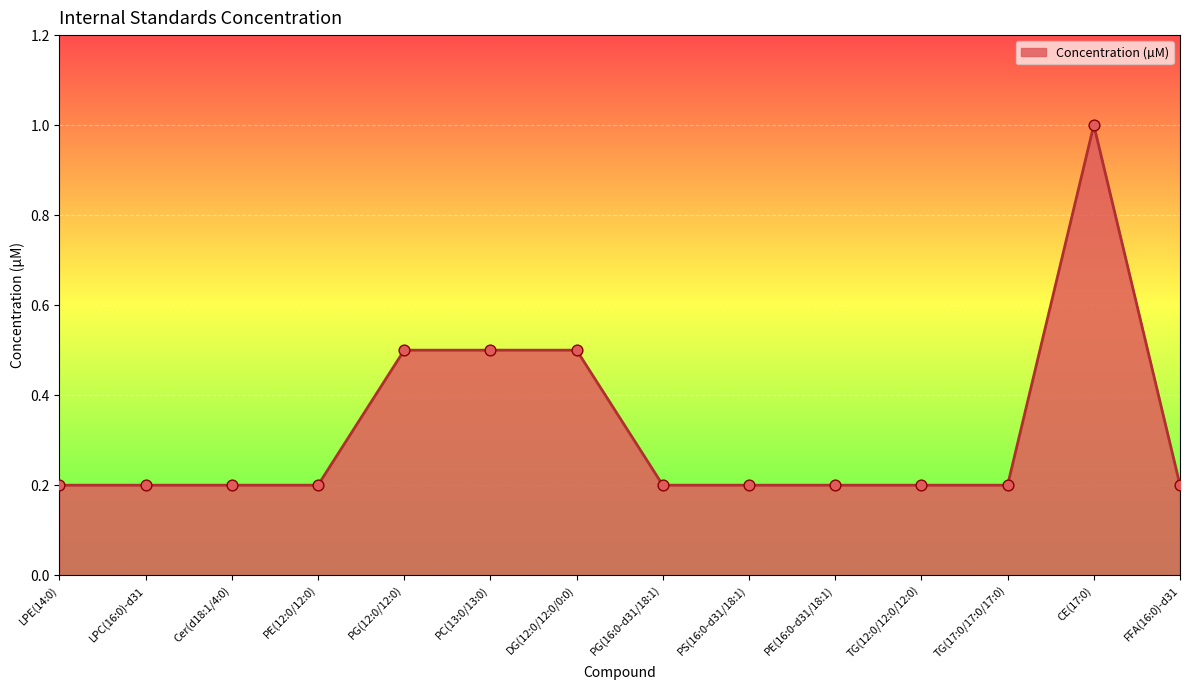

What is the change in value from PE(16:0-d31/18:1) to CE(17:0)?

+0.8